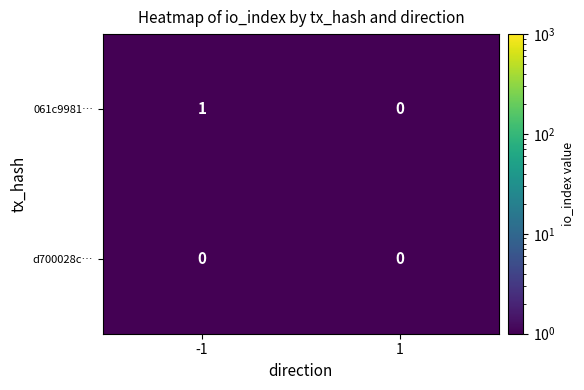

What is the difference between the highest and lowest values at -1?

1